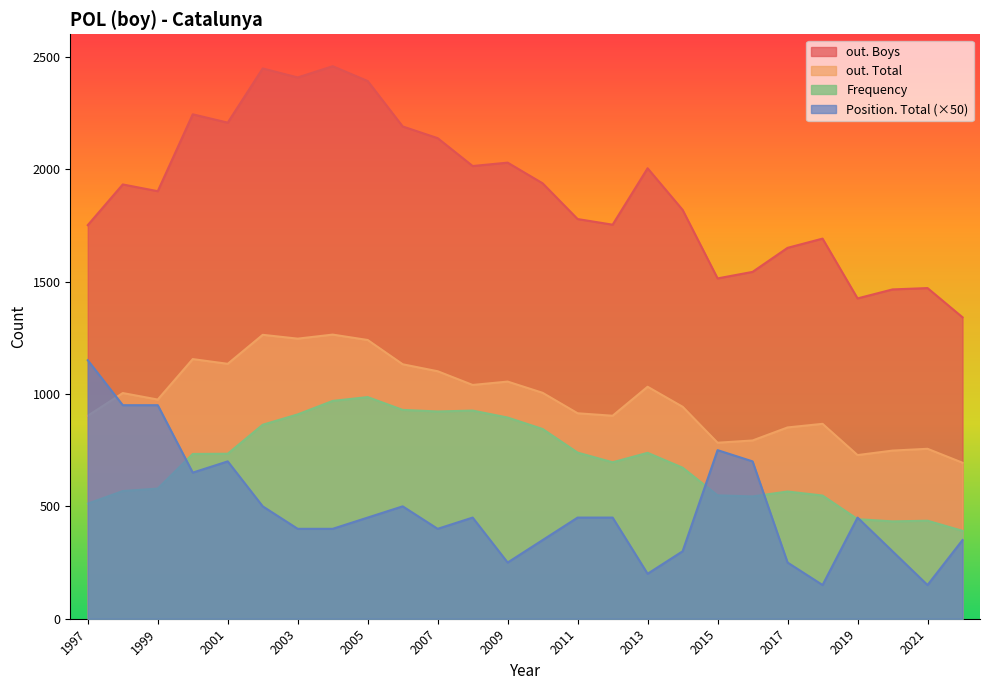

How many categories are shown in the chart?

26